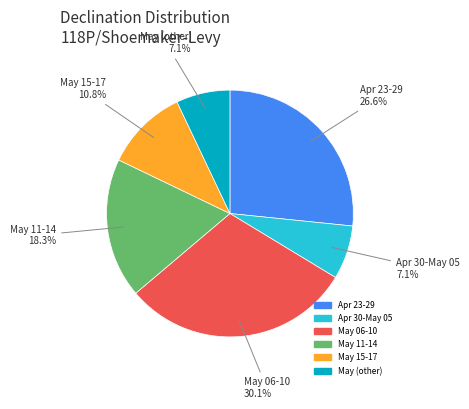

Is there any slice that represents more than half of the pie?

No